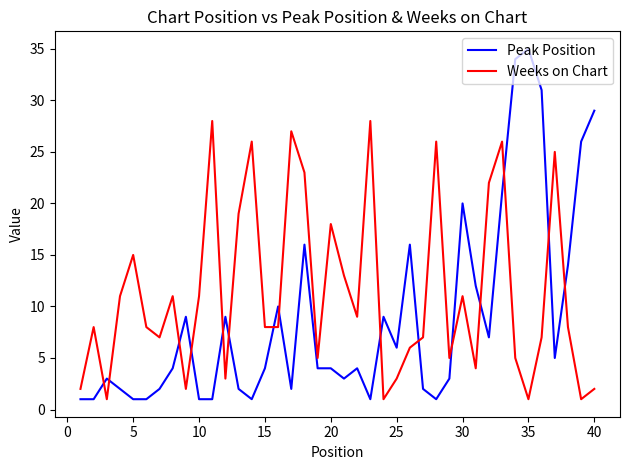

What is the difference between the second highest and minimum values in the Weeks on Chart series?

27